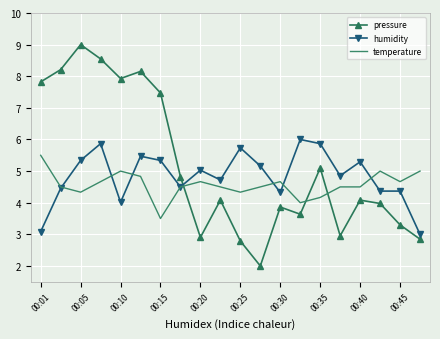

How many intersections are there between temperature and pressure?

3